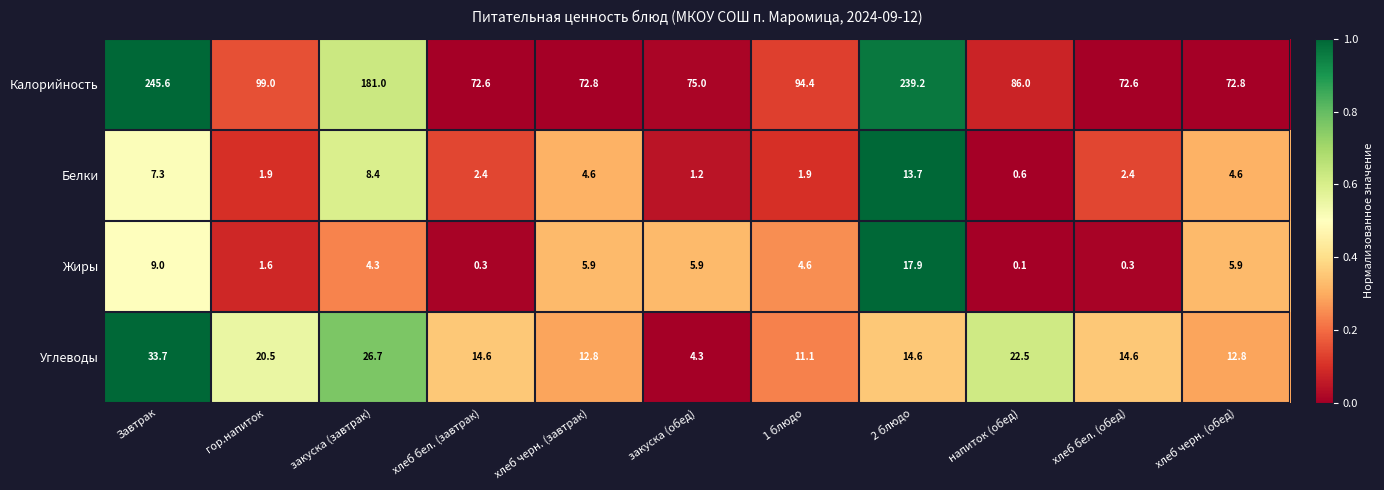

What value does the Жиры series have at хлеб бел. (обед)?

0.3